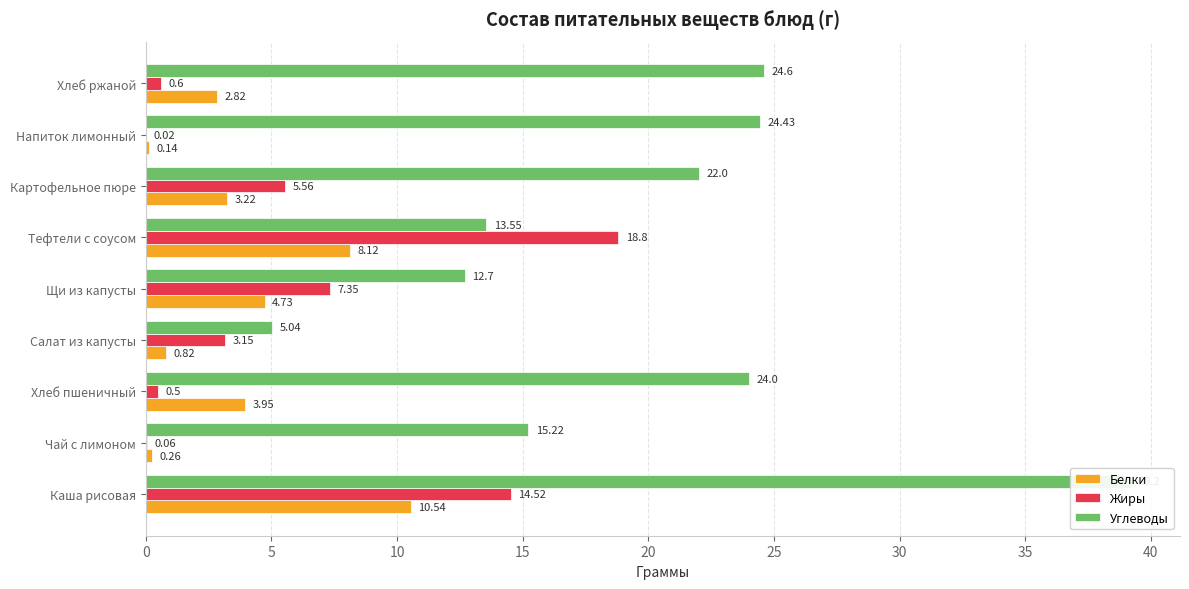

Rank the series at Щи из капусты from lowest to highest value.

Белки, Жиры, Углеводы